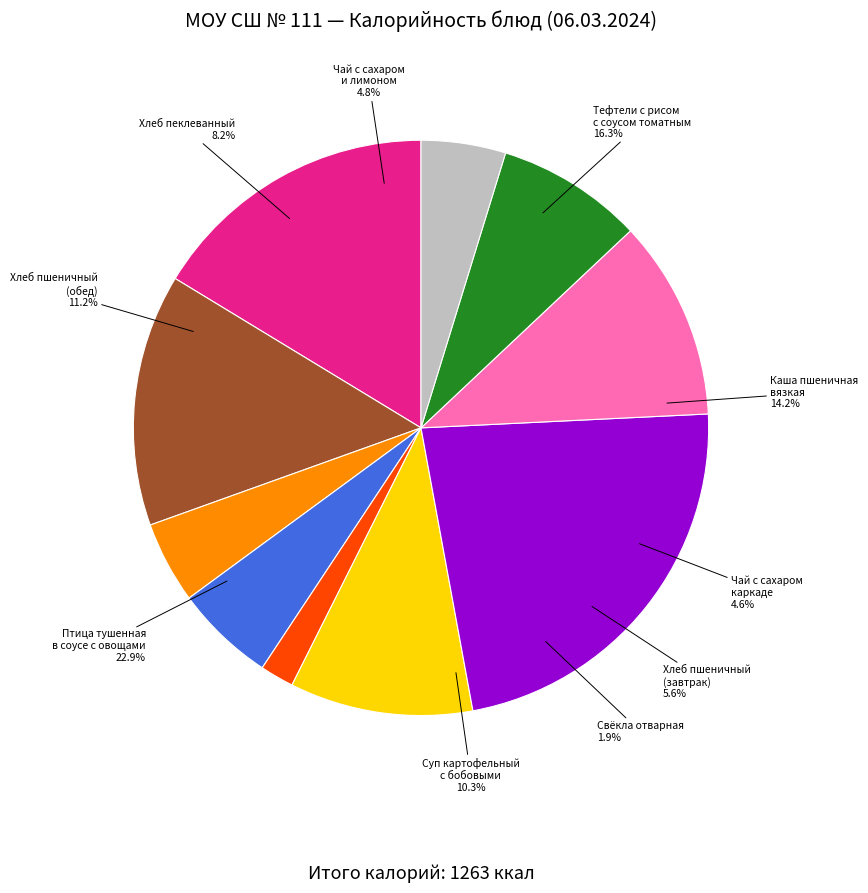

Do Свёкла отварная and Хлеб пеклеванный together represent more than half of the pie?

No